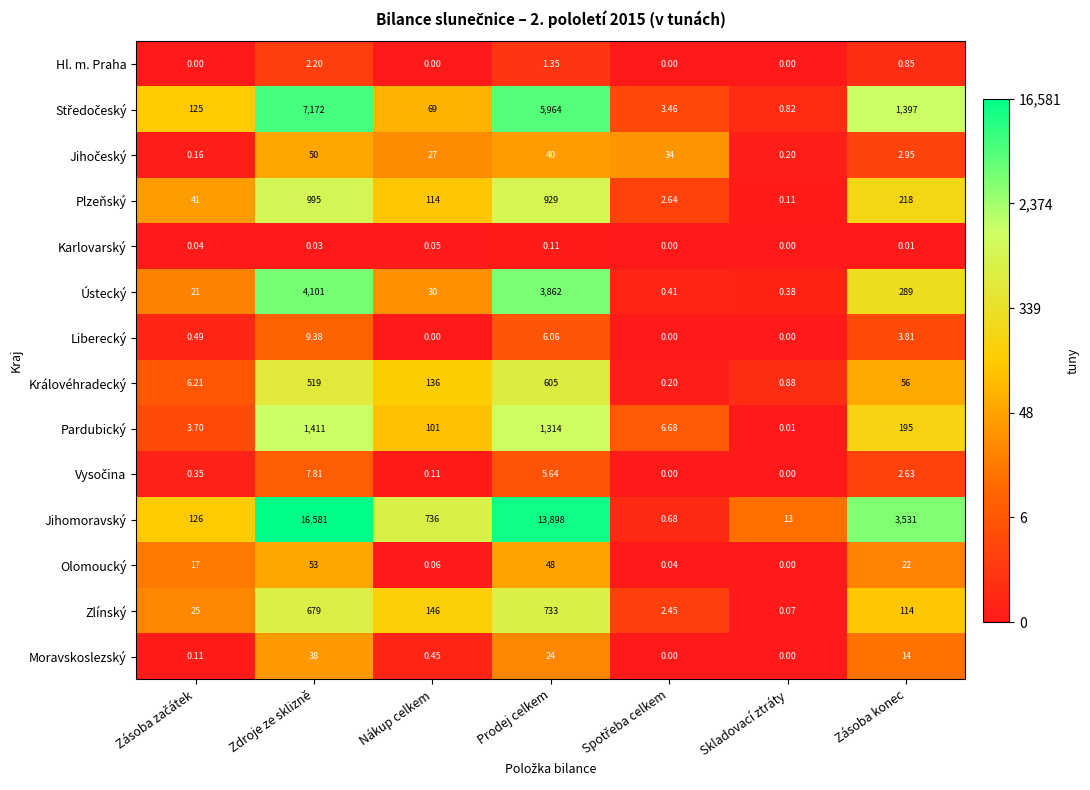

How many data points does each series have?

7